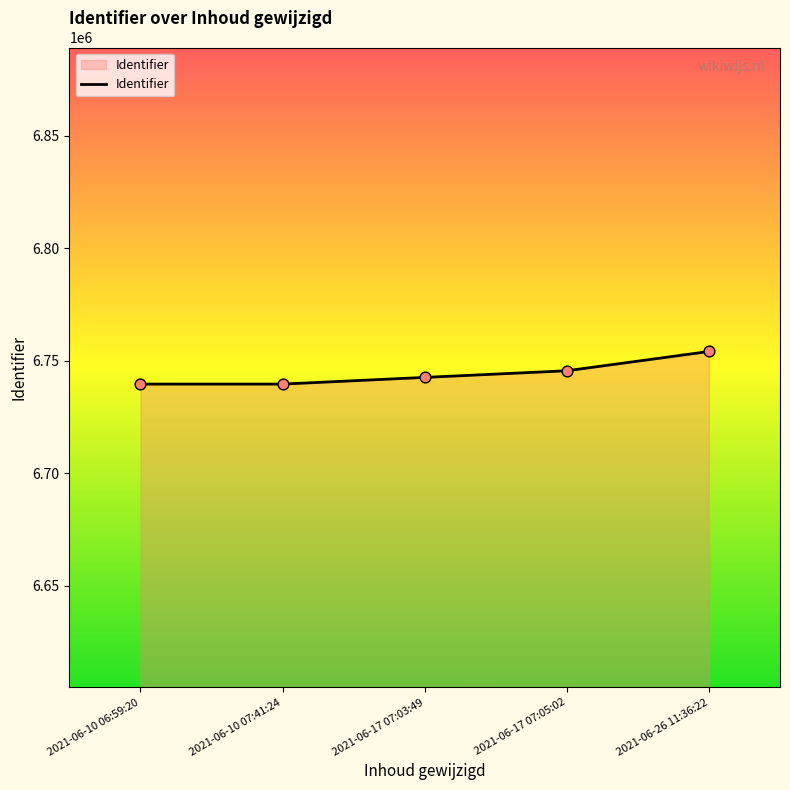

What is the change in value from 2021-06-10 06:59:20 to 2021-06-17 07:03:49?

+2971